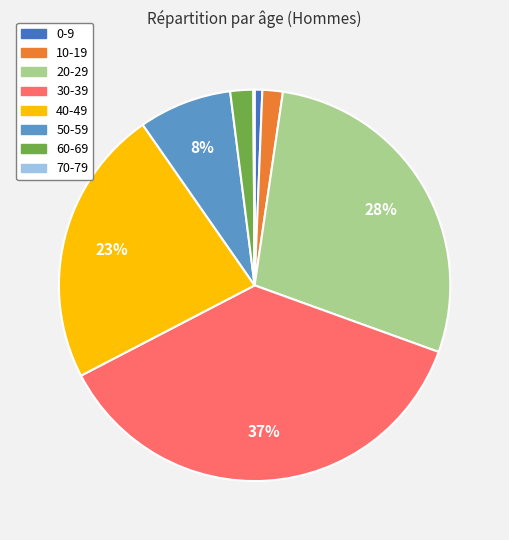

To the nearest percent, what is the average slice percentage?

12%